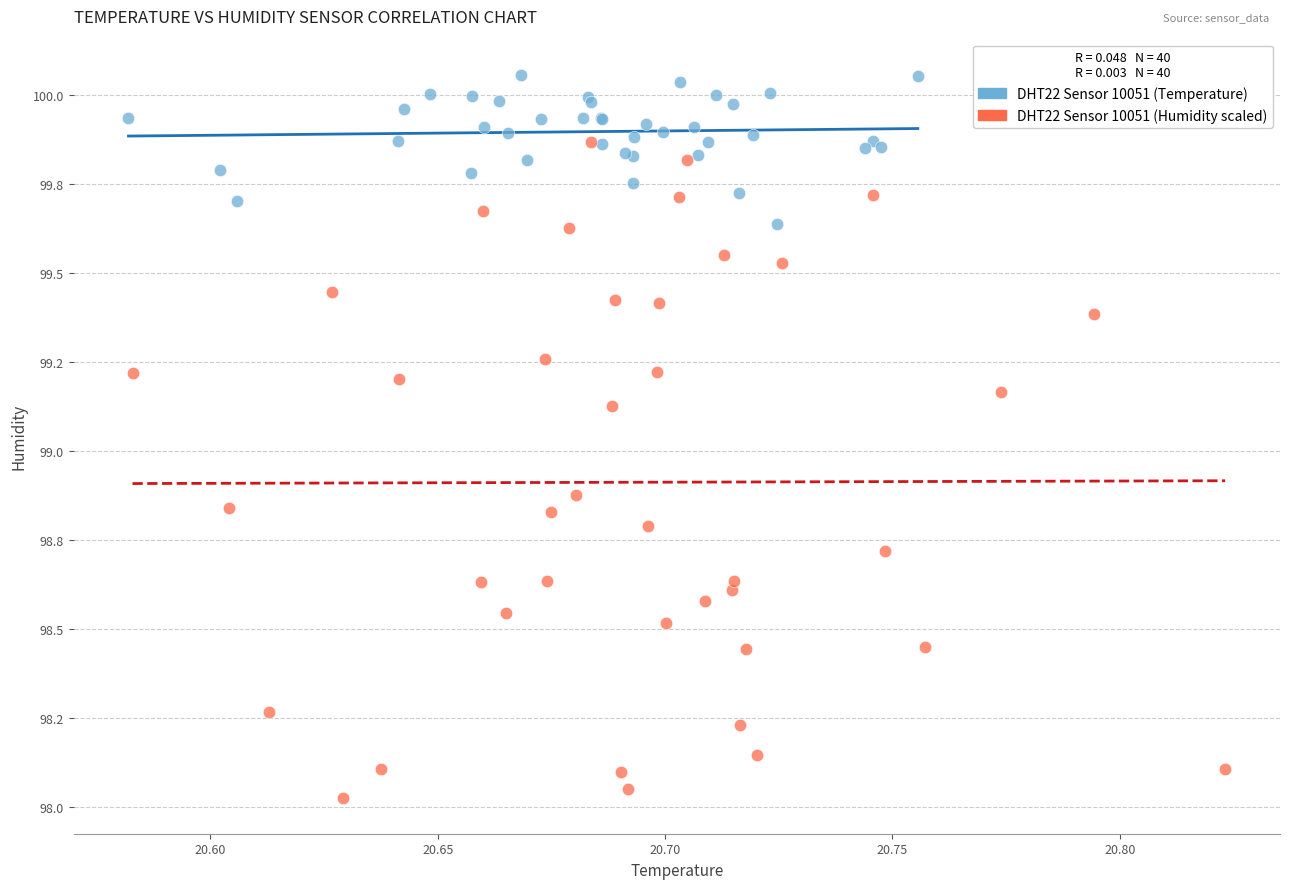

Which series contains the lowest Y value?

DHT22 Sensor 10051 (Humidity scaled)